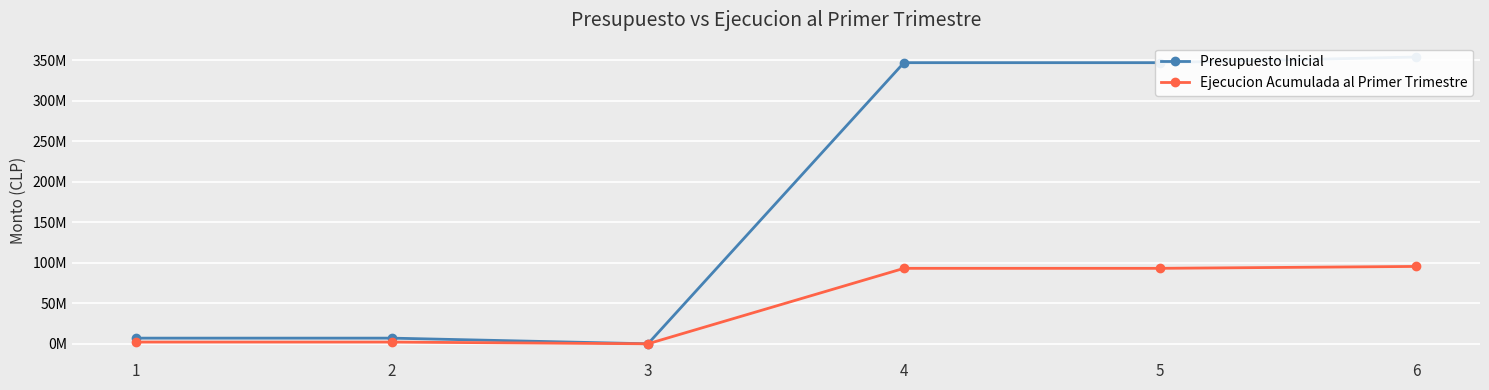

List the labels in order of Ejecucion Acumulada al Primer Trimestre value, smallest first.

3, 2, 1, 4, 5, 6